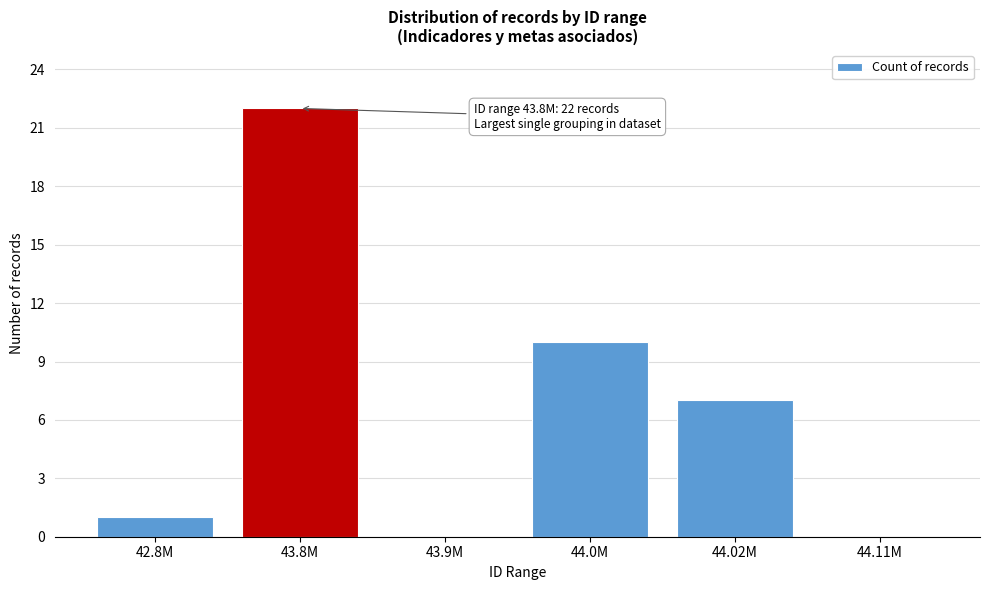

Reading left to right, transcribe all the data shown in this chart.

42.8M=1	43.8M=22	43.9M=0	44.0M=10	44.02M=7	44.11M=0